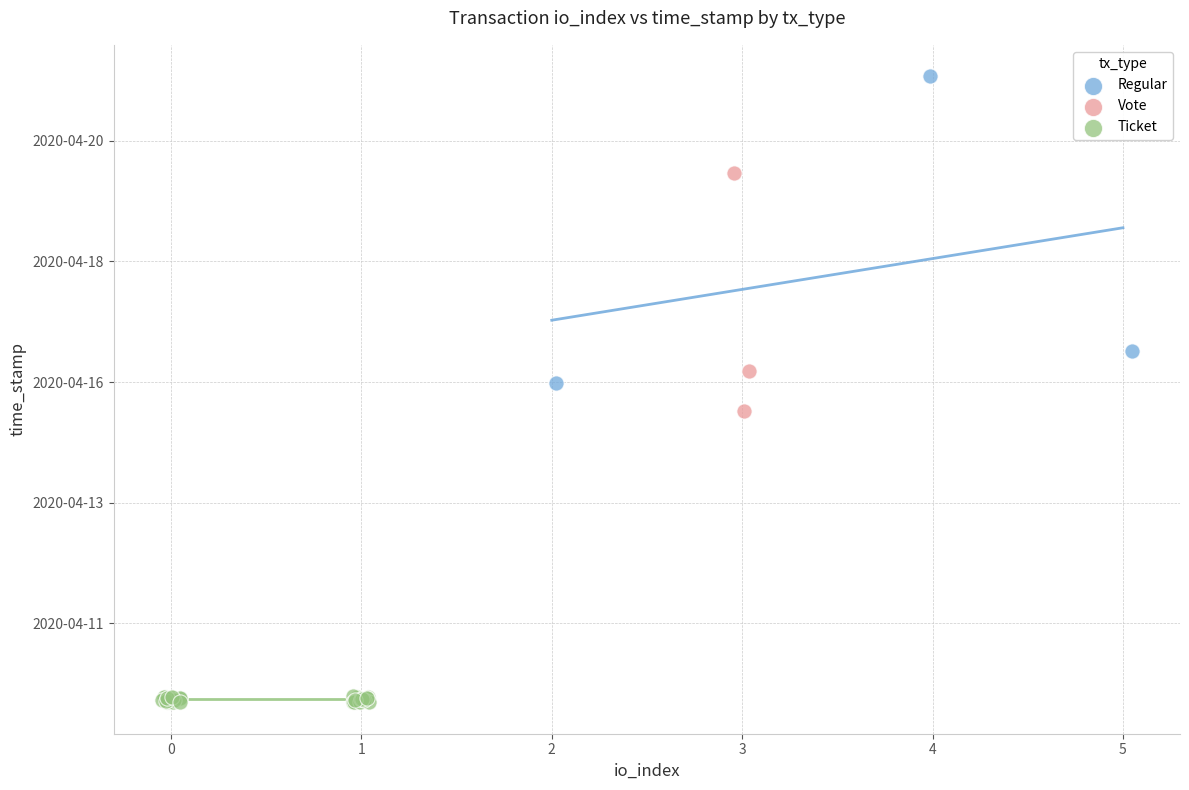

What are all the series names shown in the legend?

Regular, Vote, Ticket